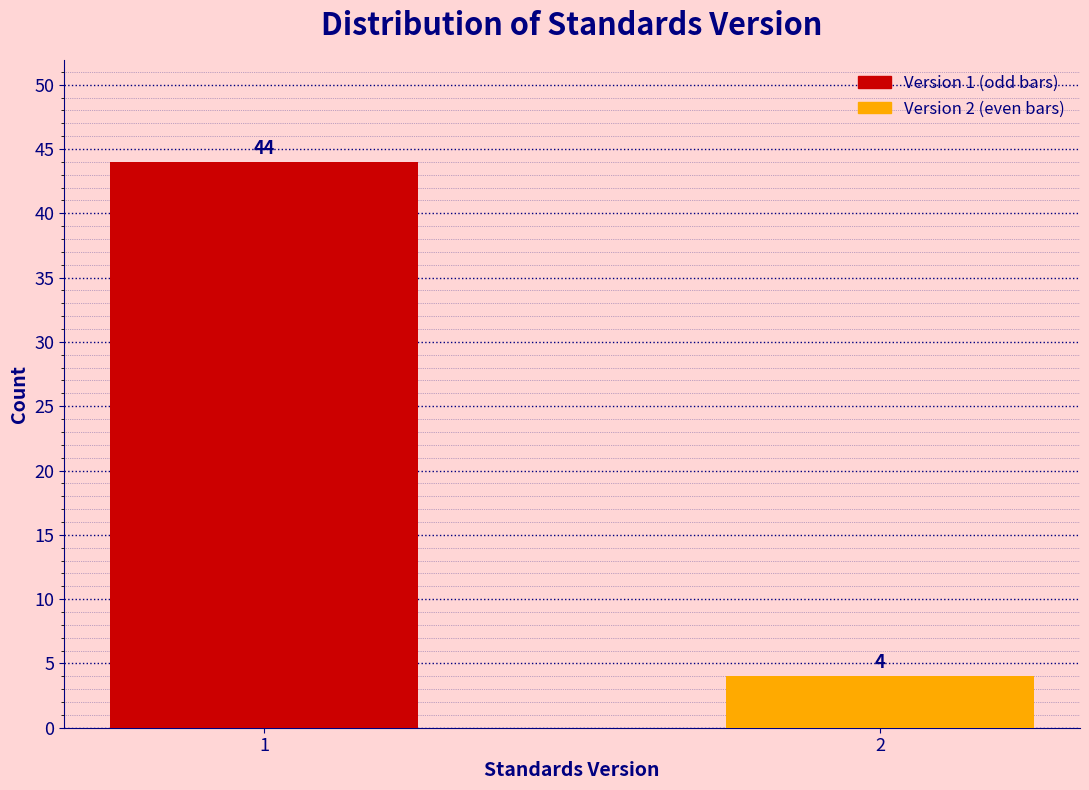

Reading right to left, what are all the values shown in this chart?

2=4	1=44